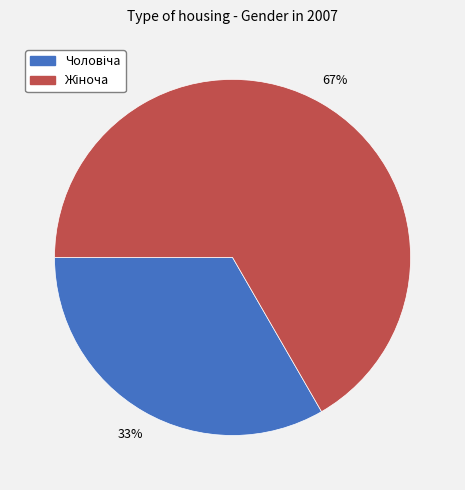

Is there any slice that represents more than half of the pie?

Yes